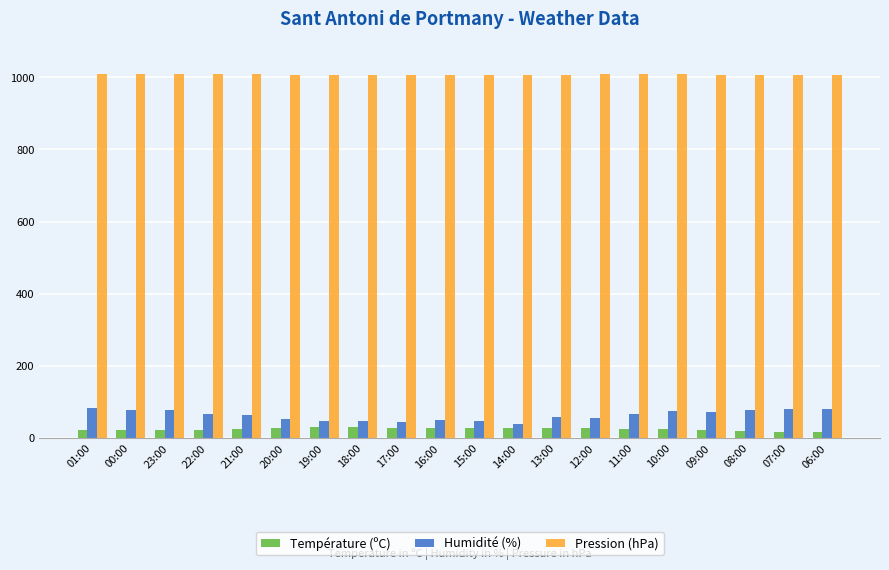

What is the difference between the maximum and minimum values in the Humidité (%) series?

45.0